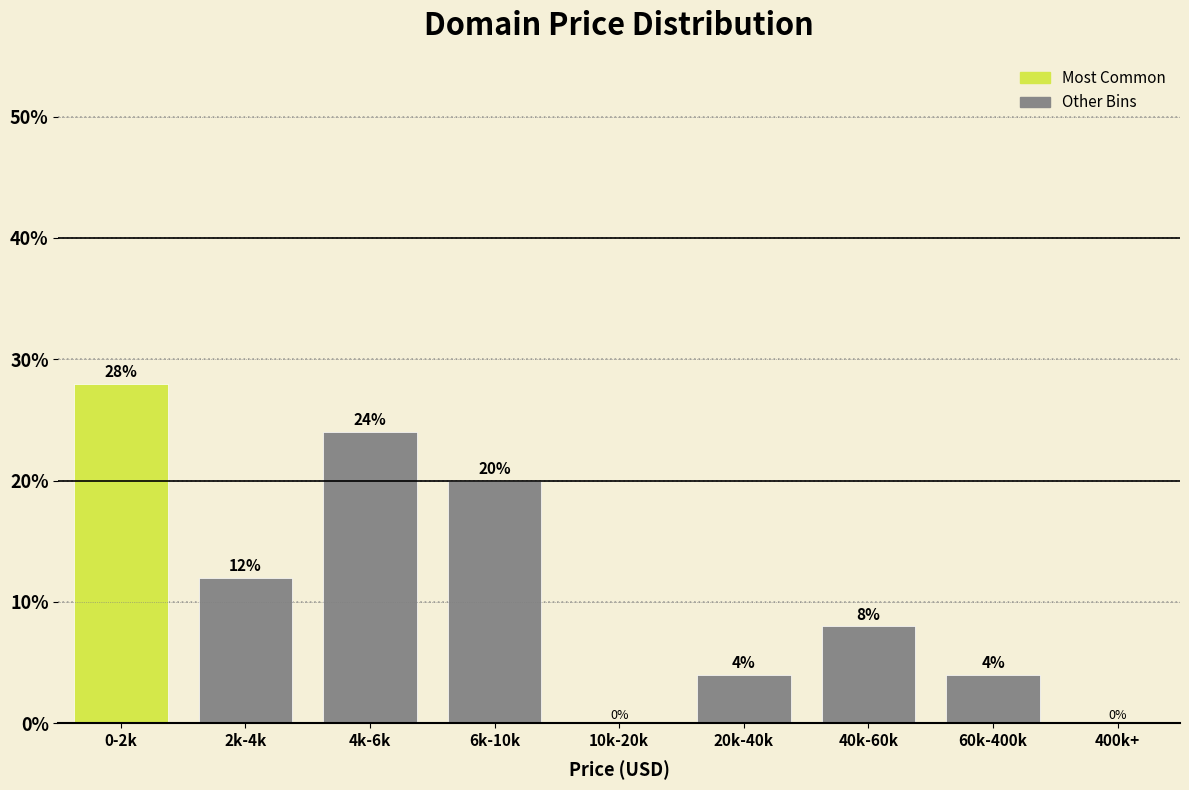

Reading left to right, extract all data points from this chart.

0-2k=28.0	2k-4k=12.0	4k-6k=24.0	6k-10k=20.0	10k-20k=0.0	20k-40k=4.0	40k-60k=8.0	60k-400k=4.0	400k+=0.0